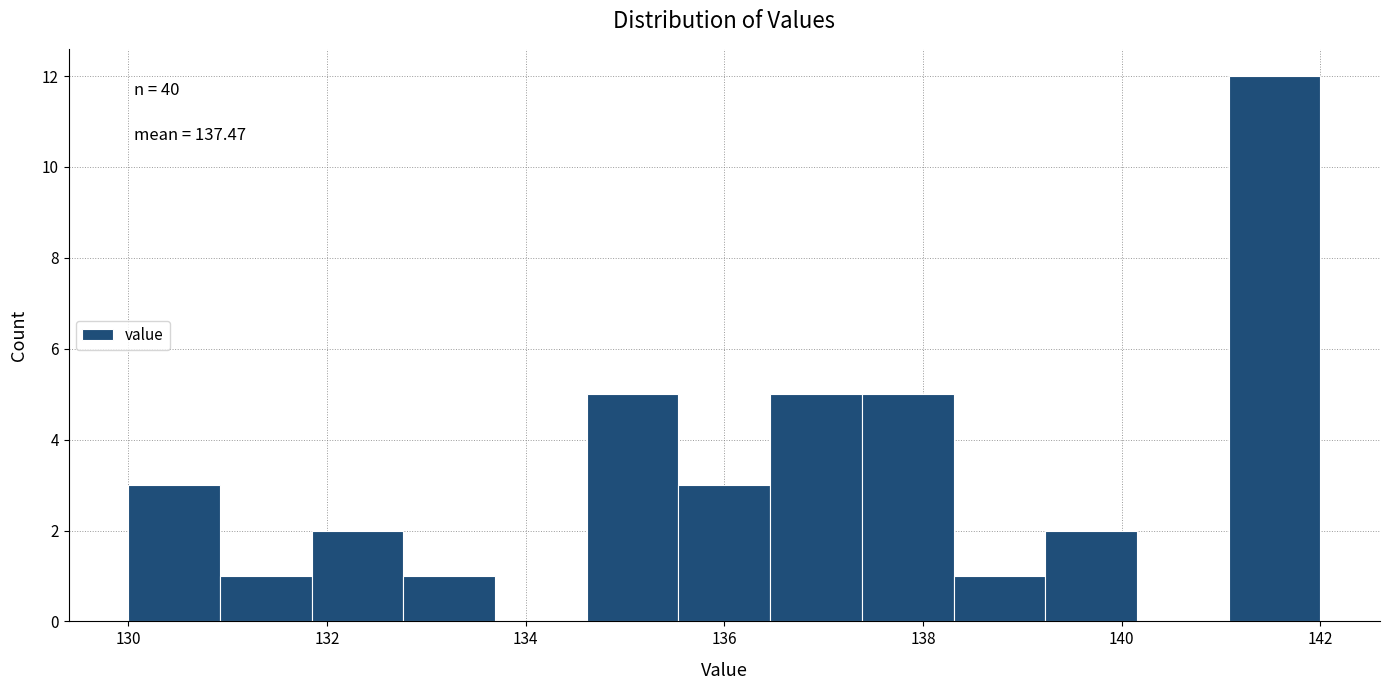

Which range on the x-axis has the tallest bar?

141.0 to 142.0